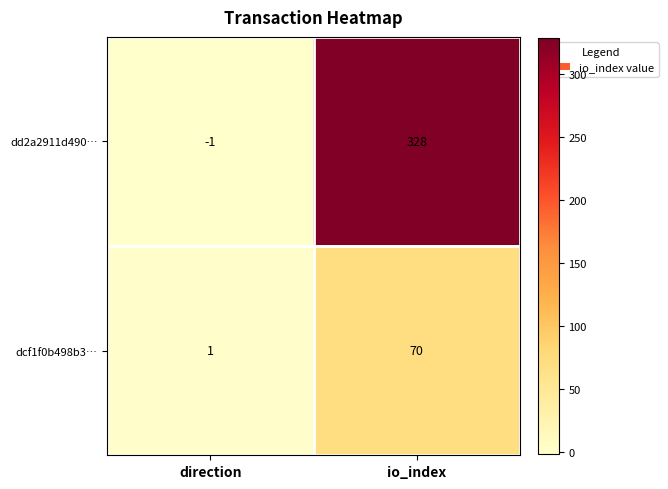

Between direction and io_index, which series saw the biggest shift?

dd2a2911d490…